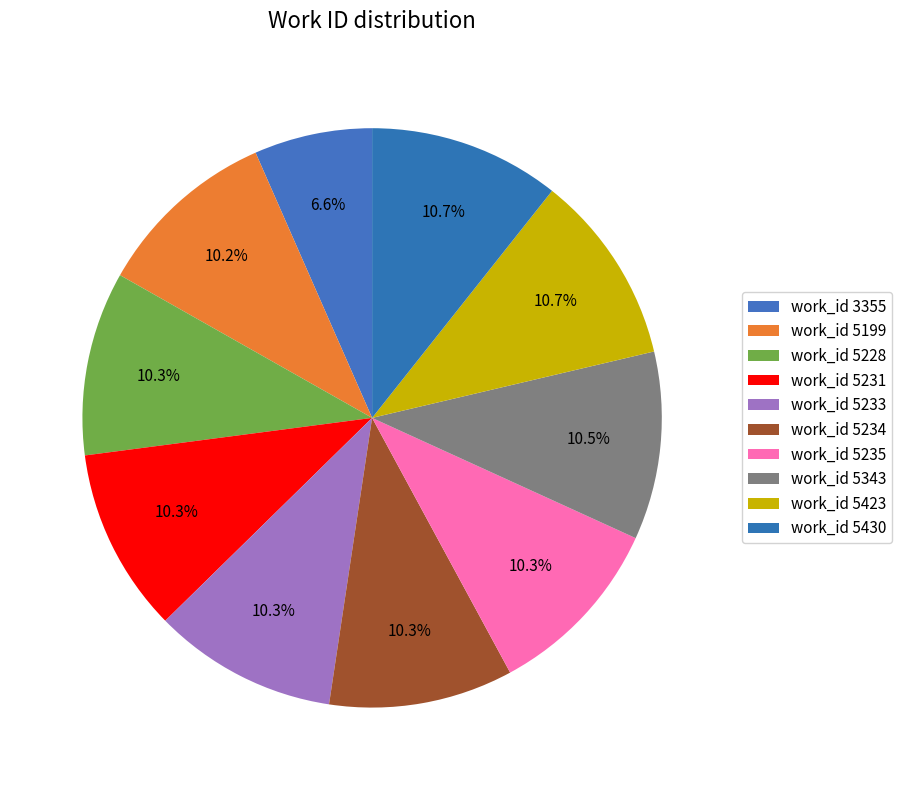

How many segments does this pie chart have?

10